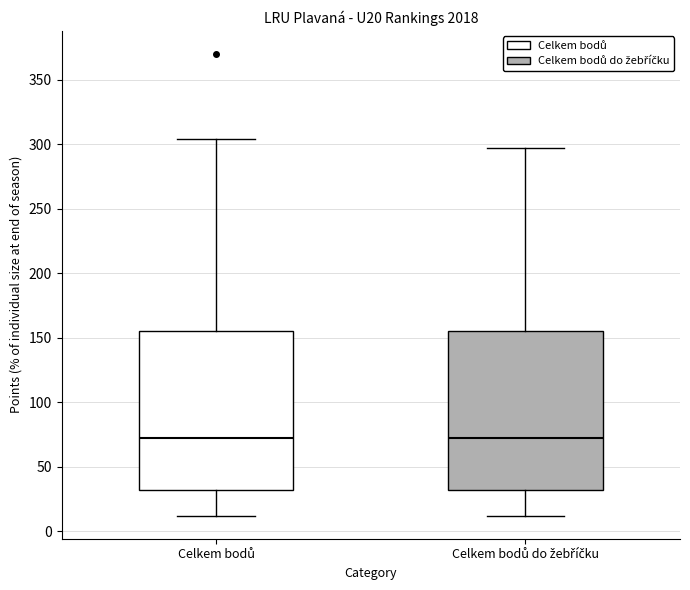

Reading left to right, read every box against the y-axis: the position of its median line, the range the box covers, and the ends of its whiskers. The values are not printed on the chart, so give them approximately, as read against the axis.

Celkem bodů: median 70, box 30 to 155, whiskers 10 to 305
Celkem bodů do žebříčku: median 70, box 30 to 155, whiskers 10 to 295